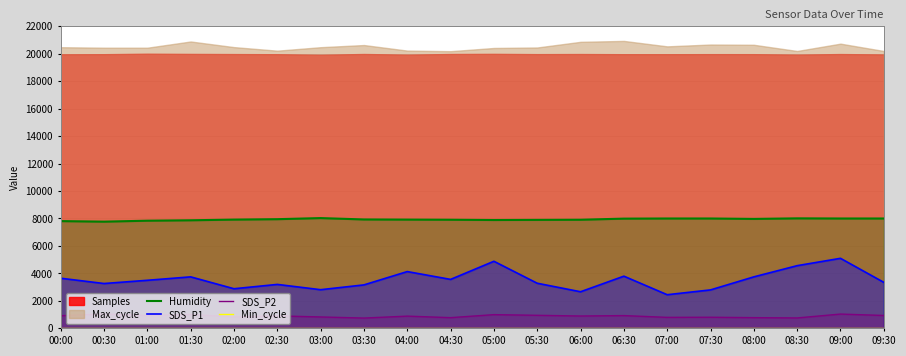

True or false: SDS_P2 and Humidity intersect in this chart.

False